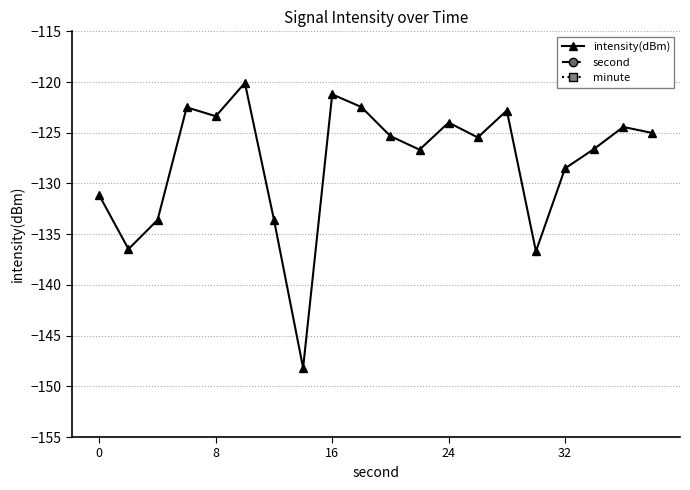

What is the difference between the intensity(dBm) values at 19 and 15?

11.7